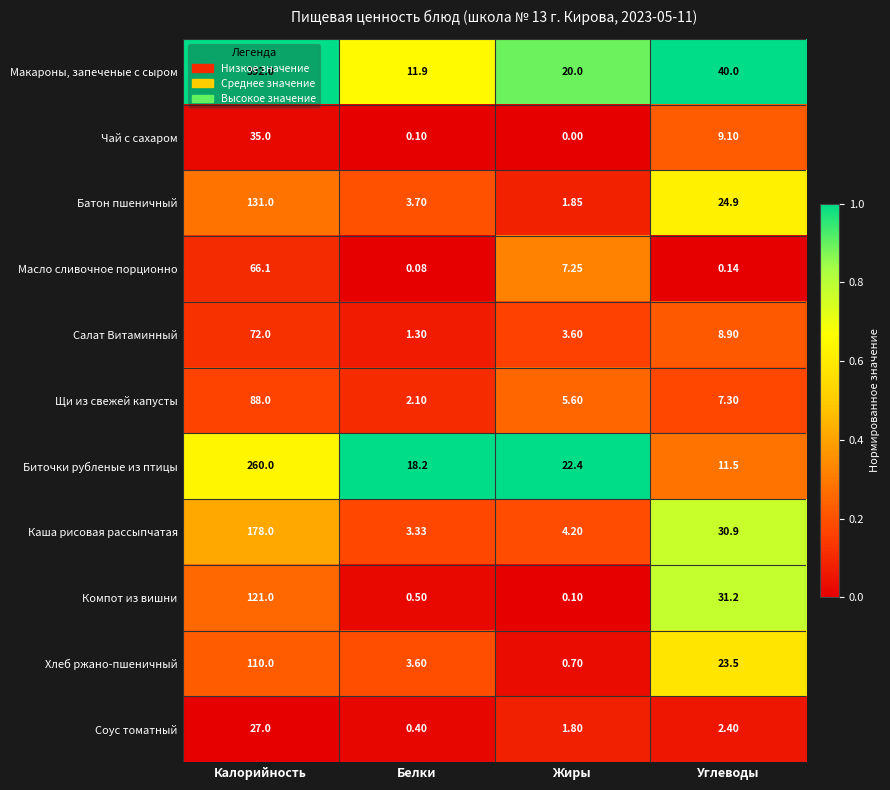

At Белки, list the series in order from smallest to largest.

Масло сливочное порционно, Чай с сахаром, Соус томатный, Компот из вишни, Салат Витаминный, Щи из свежей капусты, Каша рисовая рассыпчатая, Хлеб ржано-пшеничный, Батон пшеничный, Макароны, запеченые с сыром, Биточки рубленые из птицы